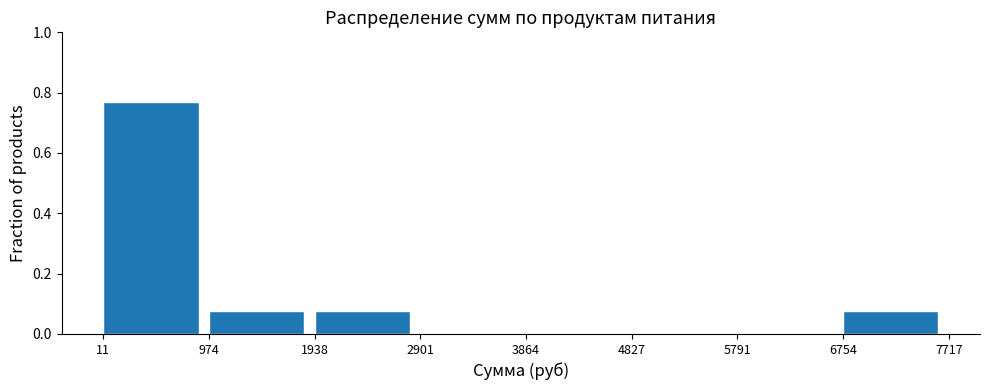

Reading left to right, transcribe this chart: for each bar, give the range it covers on the x-axis and its height. The values are not printed on the chart, so give them approximately, as read against the axis.

11 to 974: 0.76
974 to 1938: 0.08
1938 to 2901: 0.08
2901 to 3864: 0
3864 to 4827: 0
4827 to 5791: 0
5791 to 6754: 0
6754 to 7717: 0.08